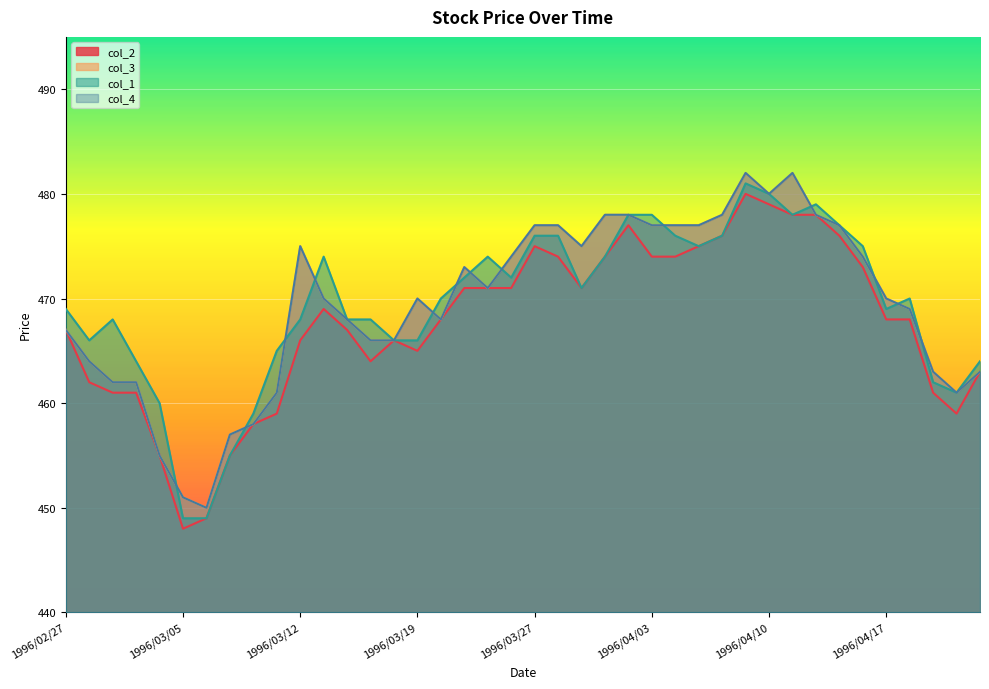

At how many categories does at least one series exceed 460?

35